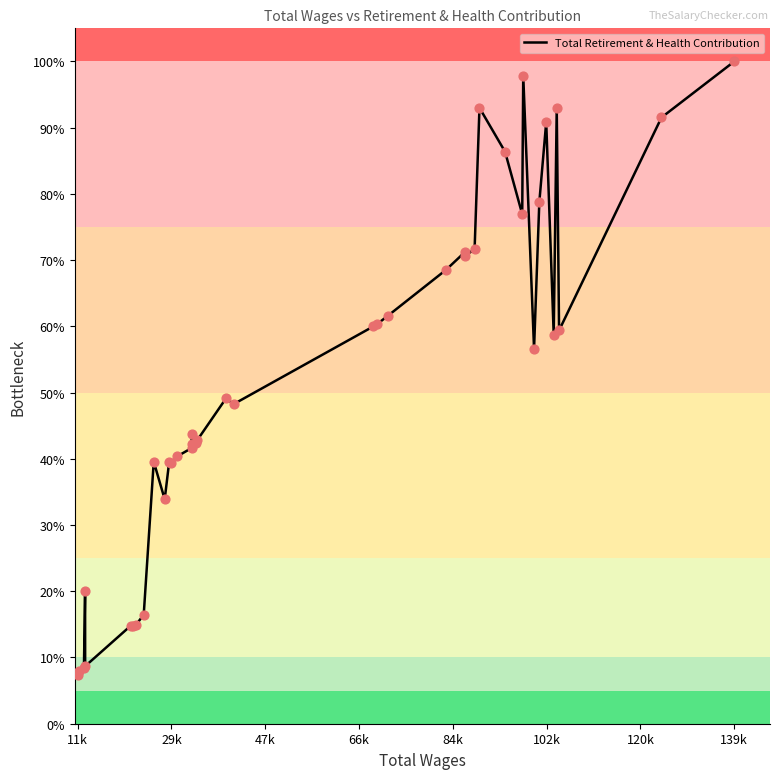

What is the smallest value displayed?

7.4